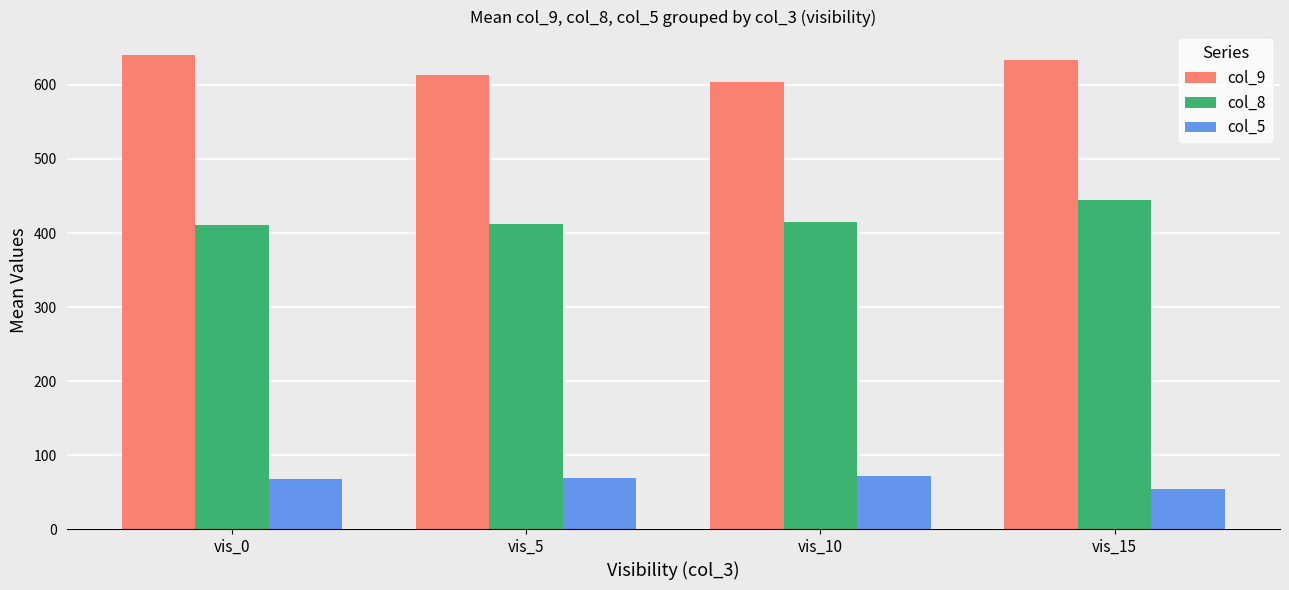

Is the value of col_9 at vis_10 greater than the value of col_5 at vis_5?

Yes